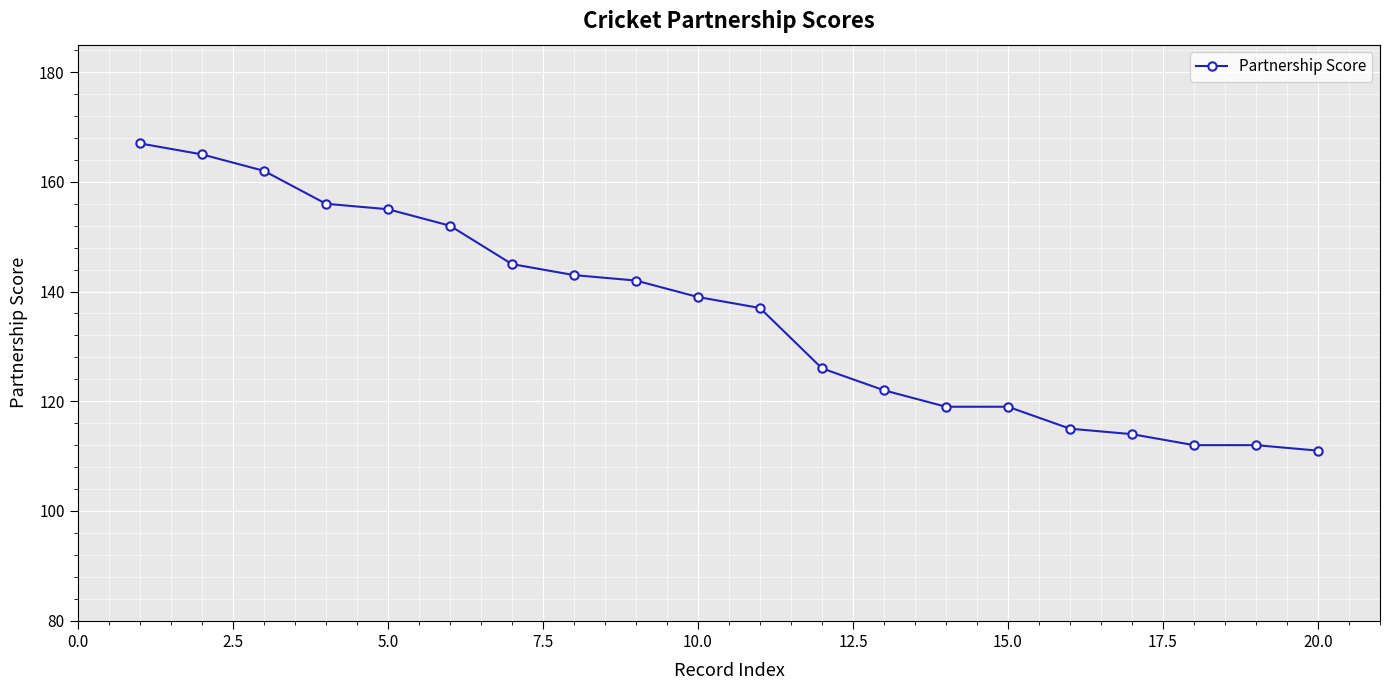

What is the value of the 9th point from the left?

142